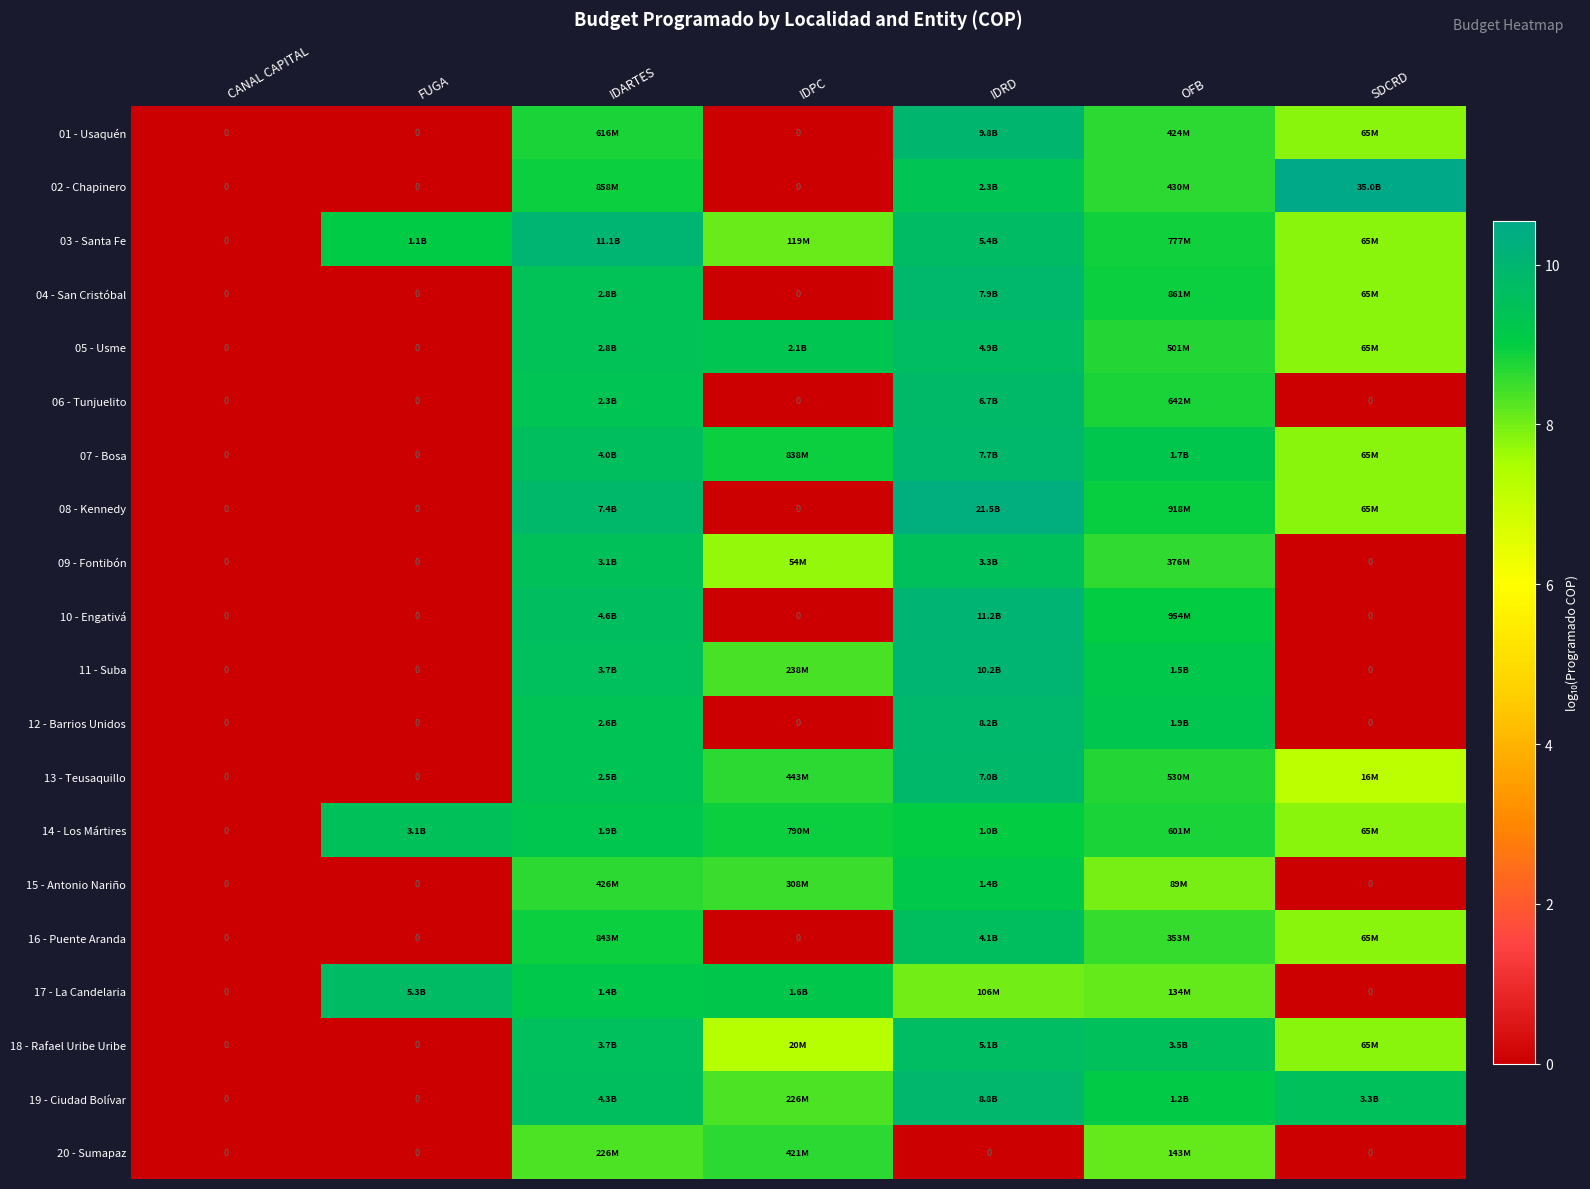

List the series in order of their peak value, lowest first.

20 - Sumapaz, 15 - Antonio Nariño, 14 - Los Mártires, 09 - Fontibón, 16 - Puente Aranda, 05 - Usme, 18 - Rafael Uribe Uribe, 17 - La Candelaria, 06 - Tunjuelito, 13 - Teusaquillo, 07 - Bosa, 04 - San Cristóbal, 12 - Barrios Unidos, 19 - Ciudad Bolívar, 01 - Usaquén, 11 - Suba, 03 - Santa Fe, 10 - Engativá, 08 - Kennedy, 02 - Chapinero